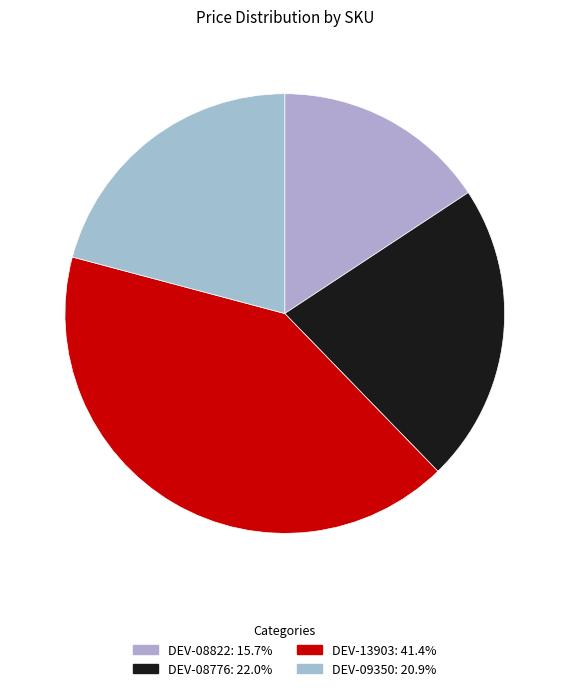

Is it true that DEV-08822 is 8% of the pie?

False